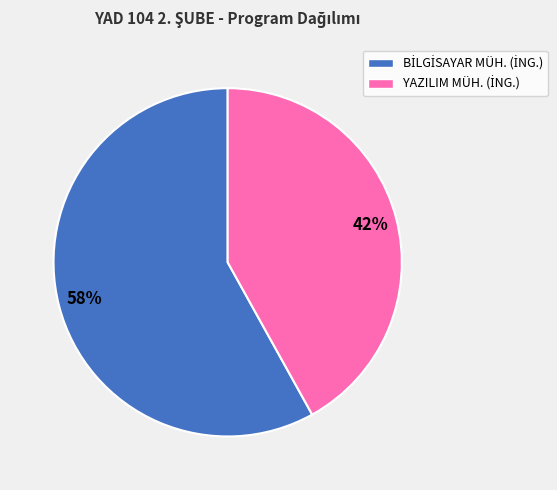

To the nearest percent, what is the average slice percentage?

50%